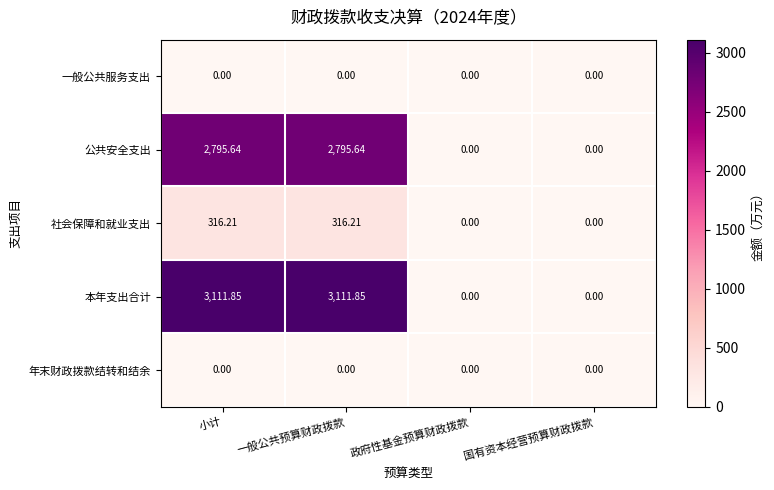

How many series are shown in this chart?

5